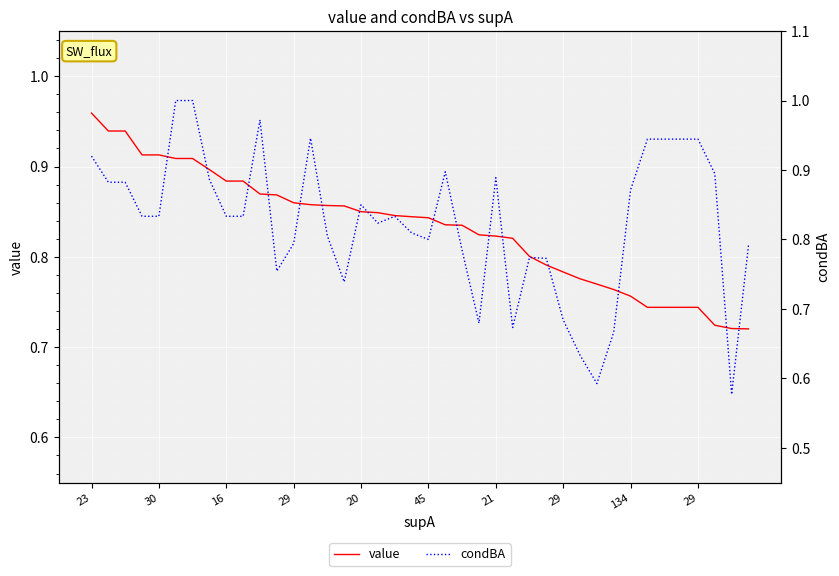

What is the label of the 38th point from the right?

16